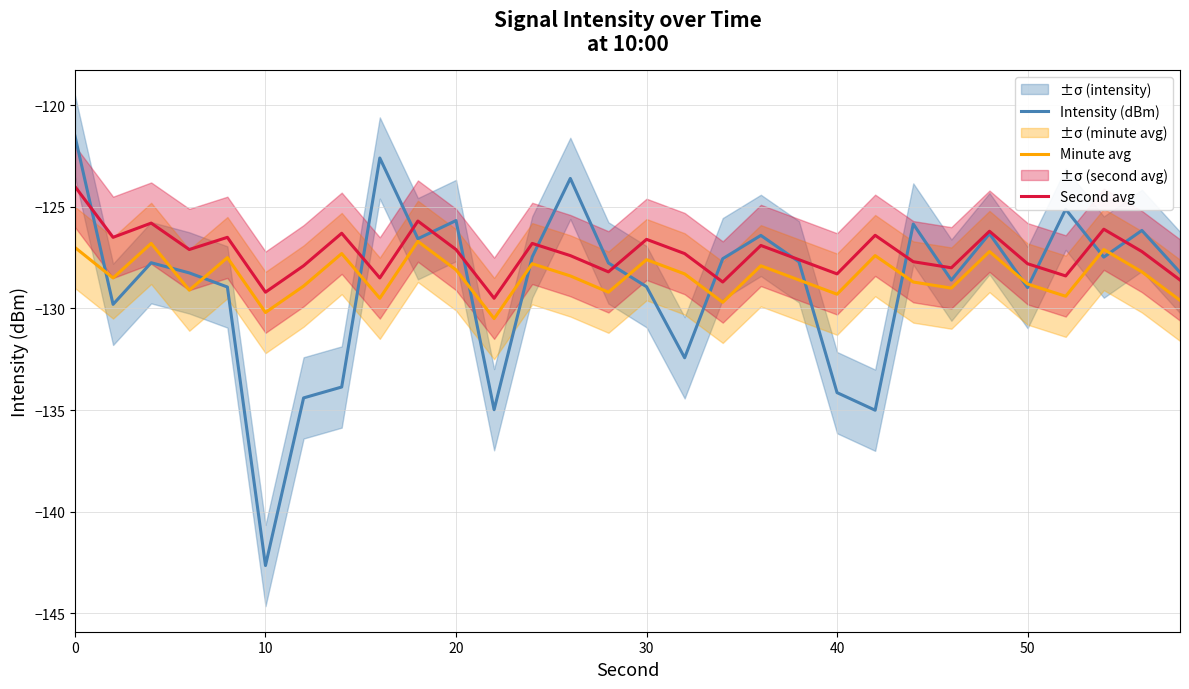

Reading right to left, what are all the values shown in this chart?

Intensity (dBm): -128.2	-126.2	-127.5	-125.1	-129.0	-126.3	-128.6	-125.8	-135.0	-134.1	-127.7	-126.4	-127.6	-132.4	-128.9	-127.8	-123.6	-127.5	-135.0	-125.7	-126.6	-122.6	-133.9	-134.4	-142.7	-128.9	-128.3	-127.8	-129.8	-121.5
Minute avg: -129.6	-128.2	-127.1	-129.4	-128.8	-127.2	-129.0	-128.7	-127.4	-129.3	-128.6	-127.9	-129.7	-128.3	-127.6	-129.2	-128.4	-127.8	-130.5	-128.1	-126.7	-129.5	-127.3	-128.9	-130.2	-127.5	-129.1	-126.8	-128.5	-127.0
Second avg: -128.6	-127.2	-126.1	-128.4	-127.8	-126.2	-128.0	-127.7	-126.4	-128.3	-127.6	-126.9	-128.7	-127.3	-126.6	-128.2	-127.4	-126.8	-129.5	-127.1	-125.7	-128.5	-126.3	-127.9	-129.2	-126.5	-127.1	-125.8	-126.5	-124.0